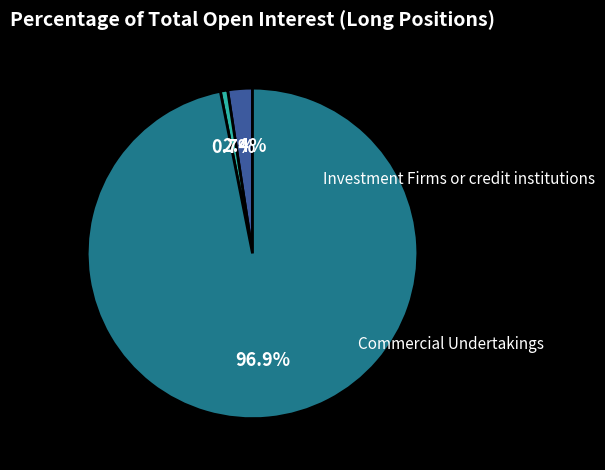

Does any single category account for the majority?

Yes